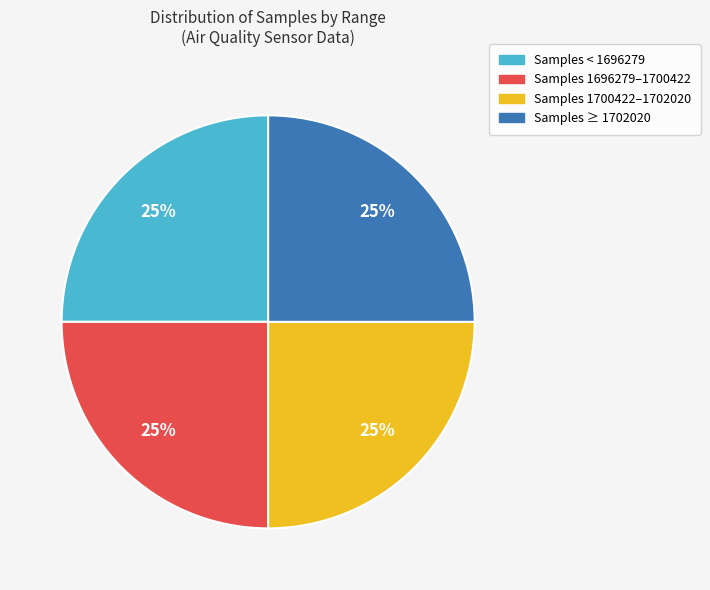

To the nearest percent, what is the average slice percentage?

25%